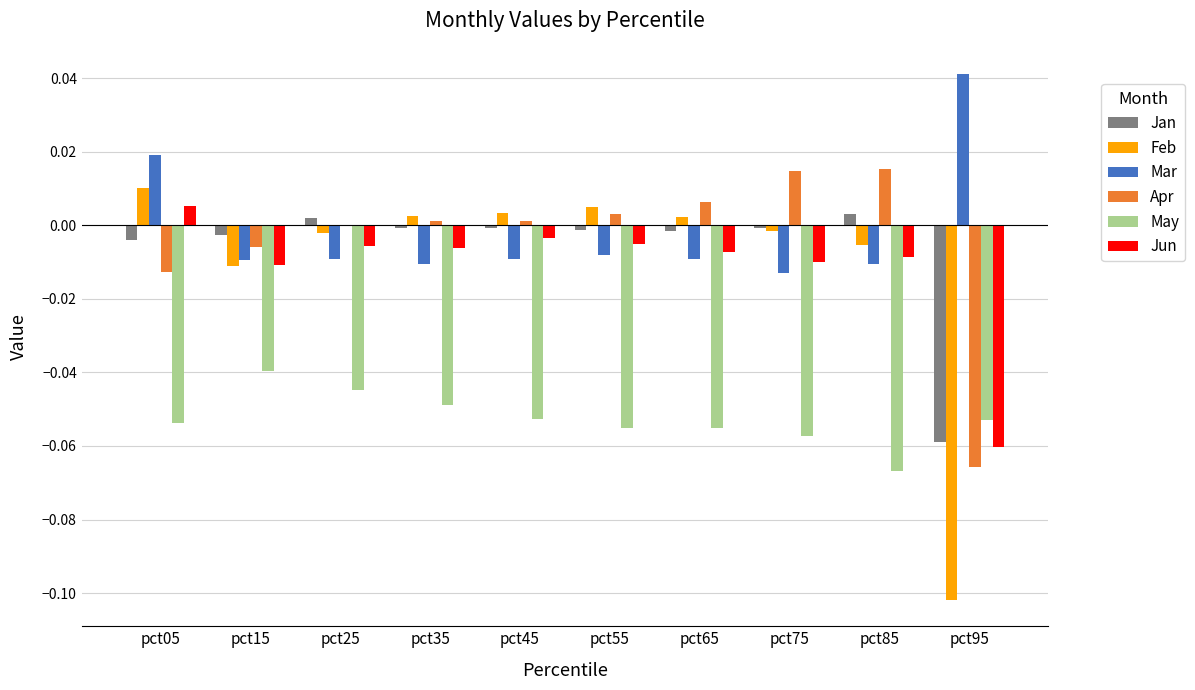

The Jan series shows -0.0 at pct65. True or false?

True